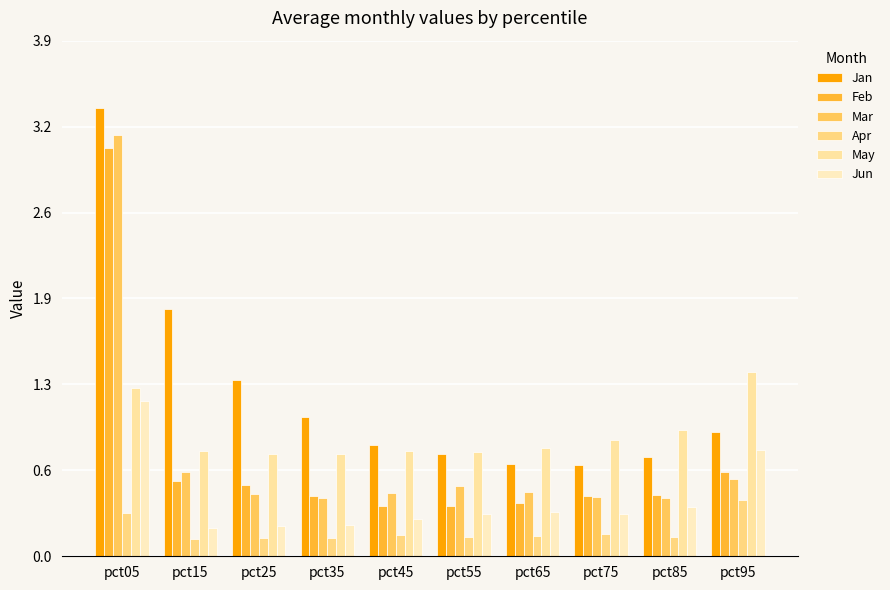

At which category is the sum across all series the highest?

pct05